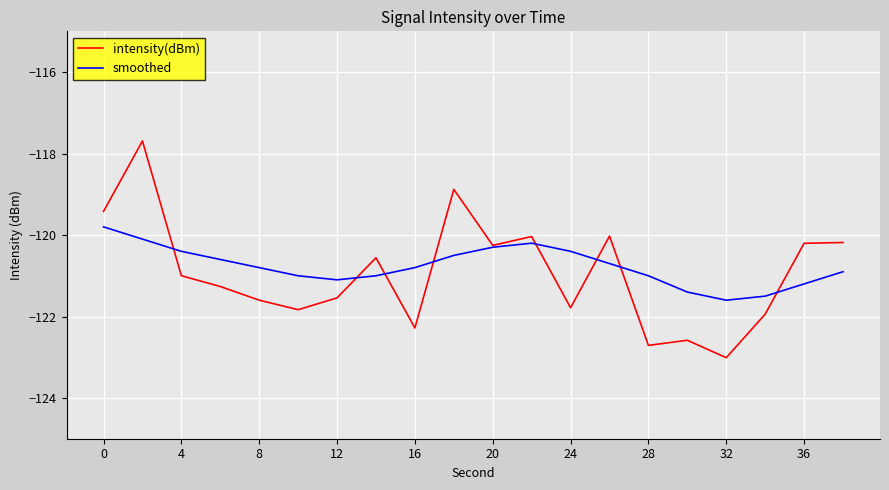

Which series has the largest total across all categories?

smoothed